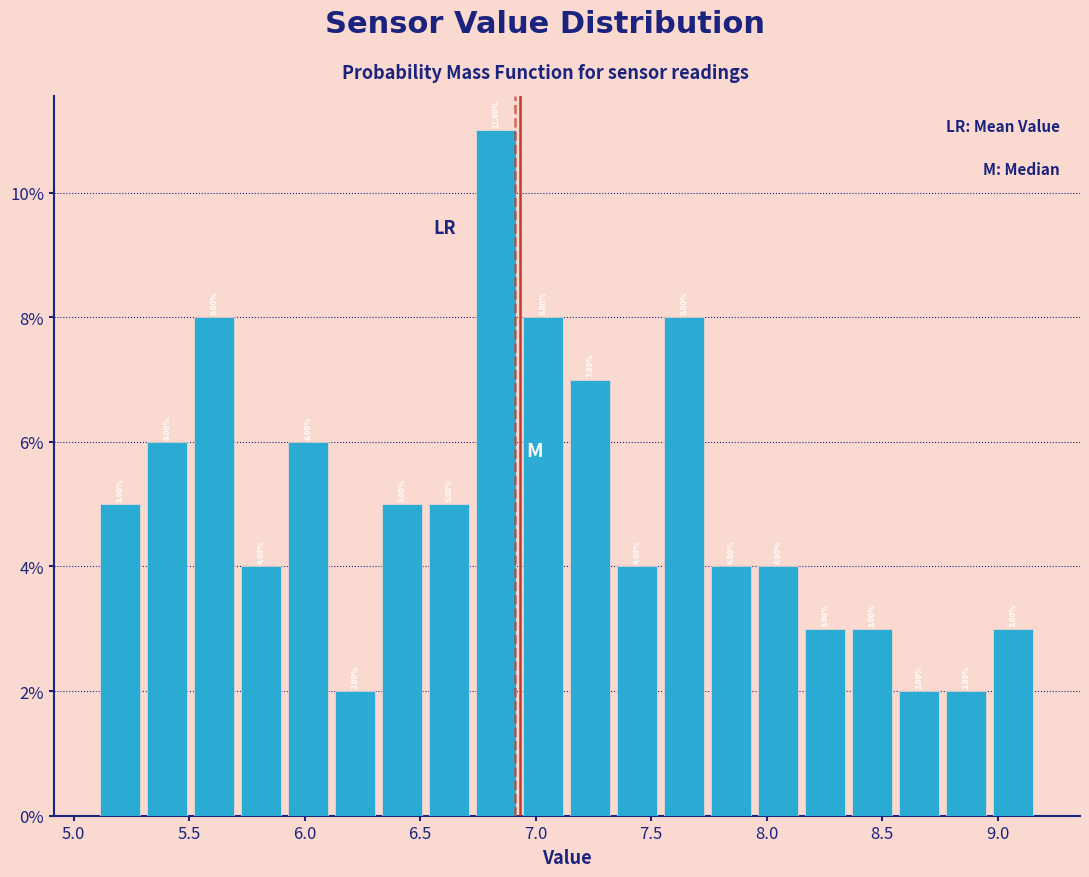

Reading left to right, transcribe this chart: for each bar, give the range it covers on the x-axis and its height. The bar edges are not printed on the chart, so give them approximately, as read against the axis.

5.10 to 5.30: 5.00
5.30 to 5.50: 6.00
5.50 to 5.70: 8.00
5.70 to 5.90: 4.00
5.90 to 6.10: 6.00
6.10 to 6.30: 2.00
6.30 to 6.50: 5.00
6.50 to 6.75: 5.00
6.75 to 6.95: 11.00
6.95 to 7.15: 8.00
7.15 to 7.35: 7.00
7.35 to 7.55: 4.00
7.55 to 7.75: 8.00
7.75 to 7.95: 4.00
7.95 to 8.15: 4.00
8.15 to 8.35: 3.00
8.35 to 8.55: 3.00
8.55 to 8.75: 2.00
8.75 to 8.95: 2.00
8.95 to 9.15: 3.00